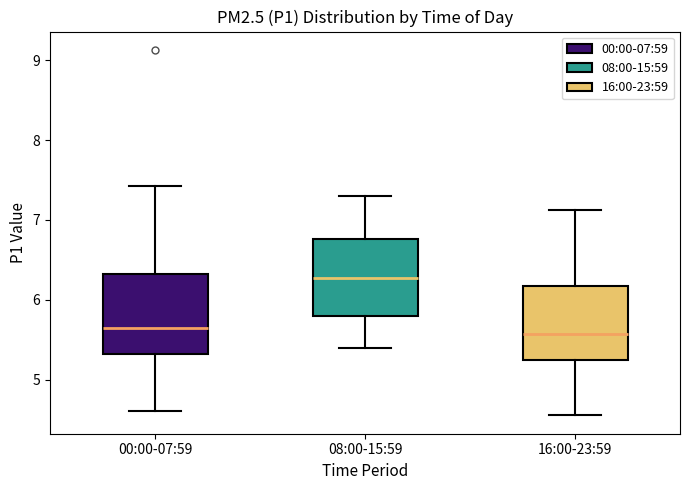

Reading left to right, transcribe this box plot: for each box, give where its median line is, the range the box spans, and where its two whiskers end, as read against the y-axis. The values are not printed on the chart, so give them approximately, as read against the axis.

00:00-07:59: median 5.6, box 5.3 to 6.3, whiskers 4.6 to 7.4
08:00-15:59: median 6.3, box 5.8 to 6.8, whiskers 5.4 to 7.3
16:00-23:59: median 5.6, box 5.2 to 6.2, whiskers 4.6 to 7.1